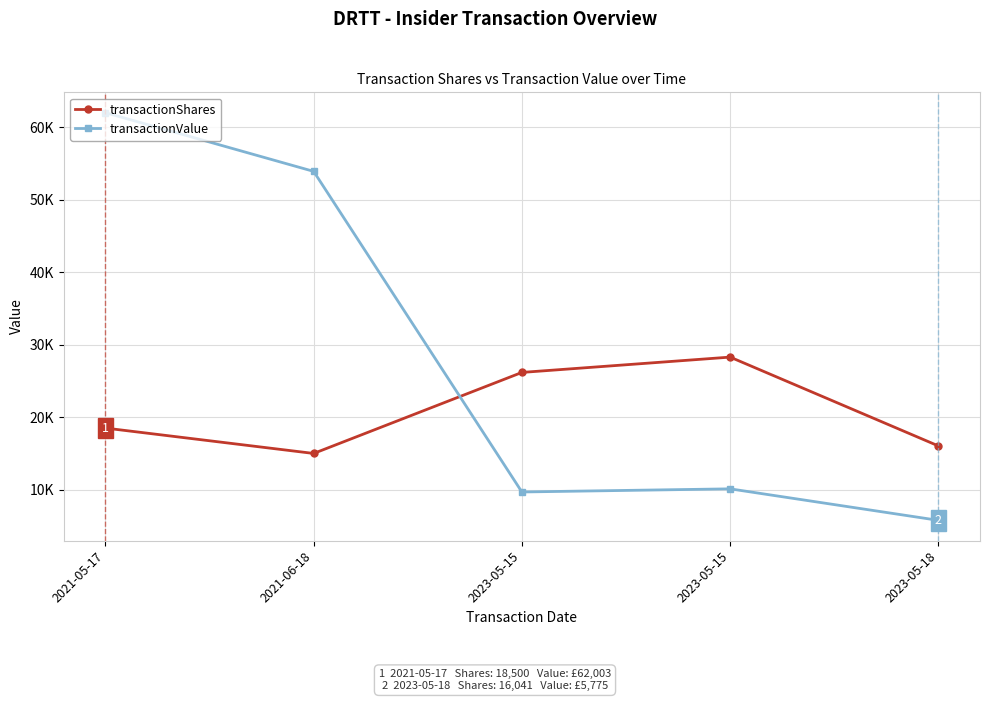

Does the chart have visible grid lines?

Yes